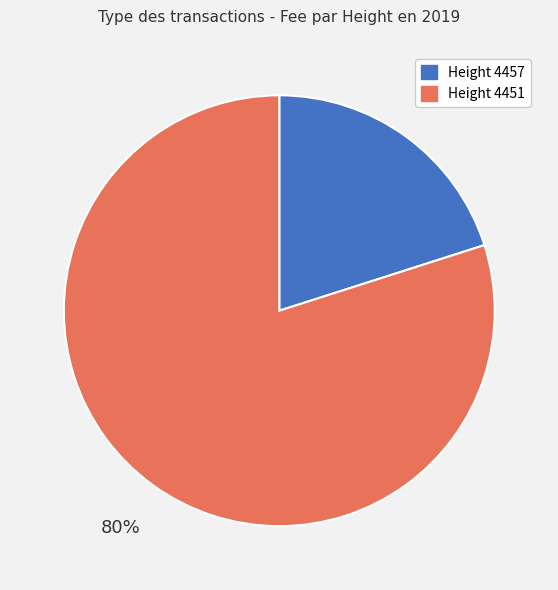

To the nearest percent, what is the average slice percentage?

50%